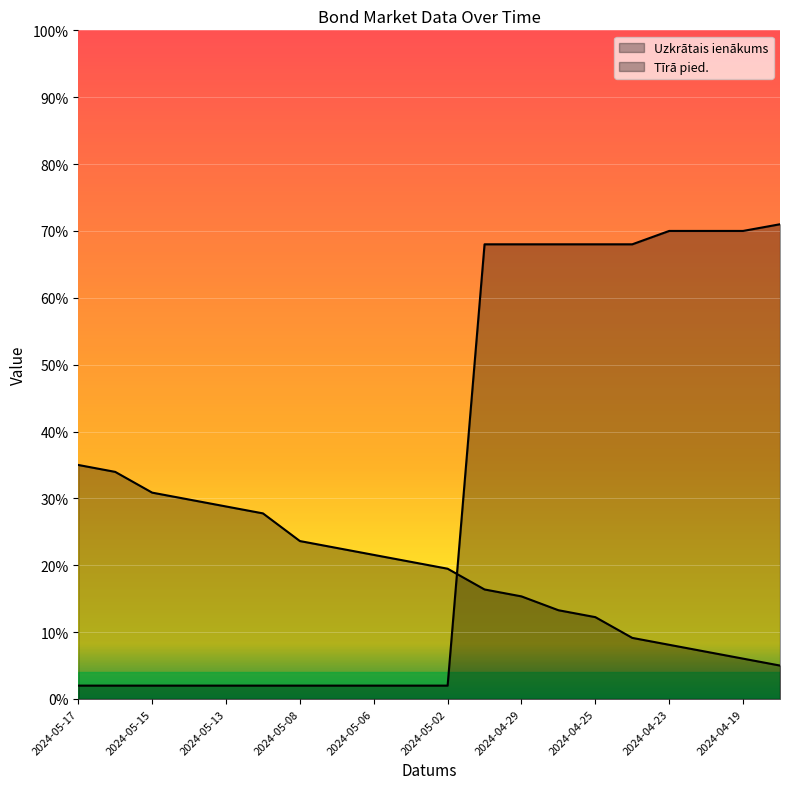

Which series has the largest total across all categories?

Tīrā pied.